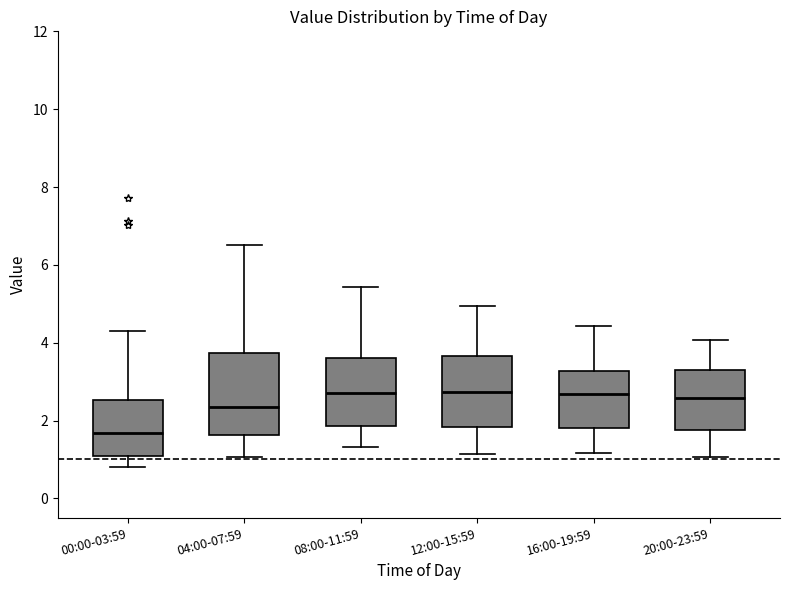

Reading left to right, read every box against the y-axis: the position of its median line, the range the box covers, and the ends of its whiskers. The values are not printed on the chart, so give them approximately, as read against the axis.

00:00-03:59: median 1.6, box 1.2 to 2.6, whiskers 0.8 to 4.4
04:00-07:59: median 2.4, box 1.6 to 3.8, whiskers 1.0 to 6.6
08:00-11:59: median 2.8, box 1.8 to 3.6, whiskers 1.4 to 5.4
12:00-15:59: median 2.8, box 1.8 to 3.6, whiskers 1.2 to 5.0
16:00-19:59: median 2.6, box 1.8 to 3.2, whiskers 1.2 to 4.4
20:00-23:59: median 2.6, box 1.8 to 3.2, whiskers 1.0 to 4.0